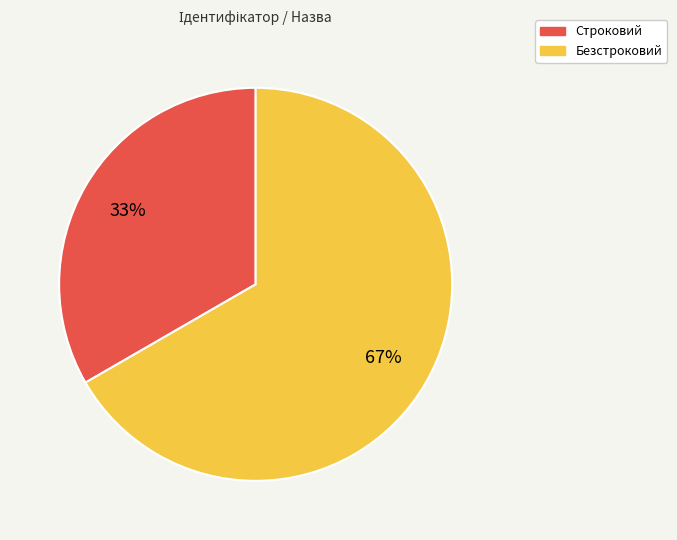

To the nearest percent, what percentage of the pie is Строковий?

33%